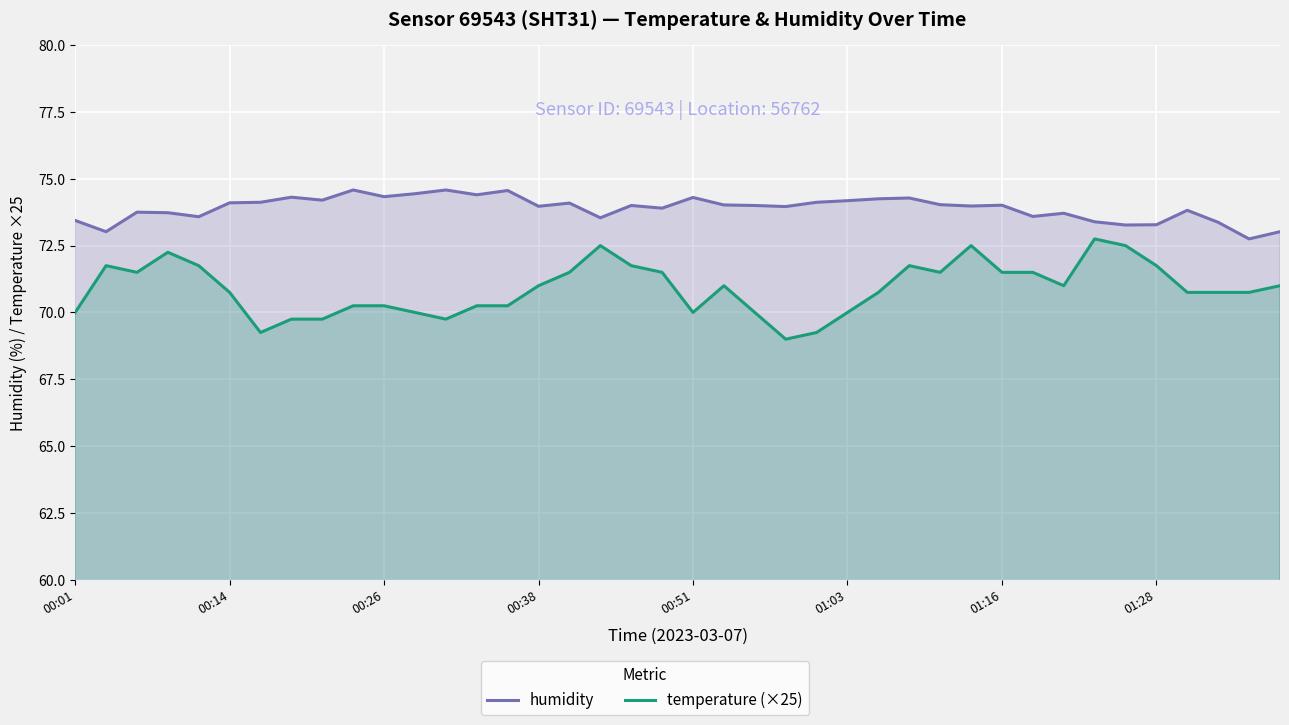

Is the value of humidity at 30 greater than the value of temperature (×25) at 13?

Yes